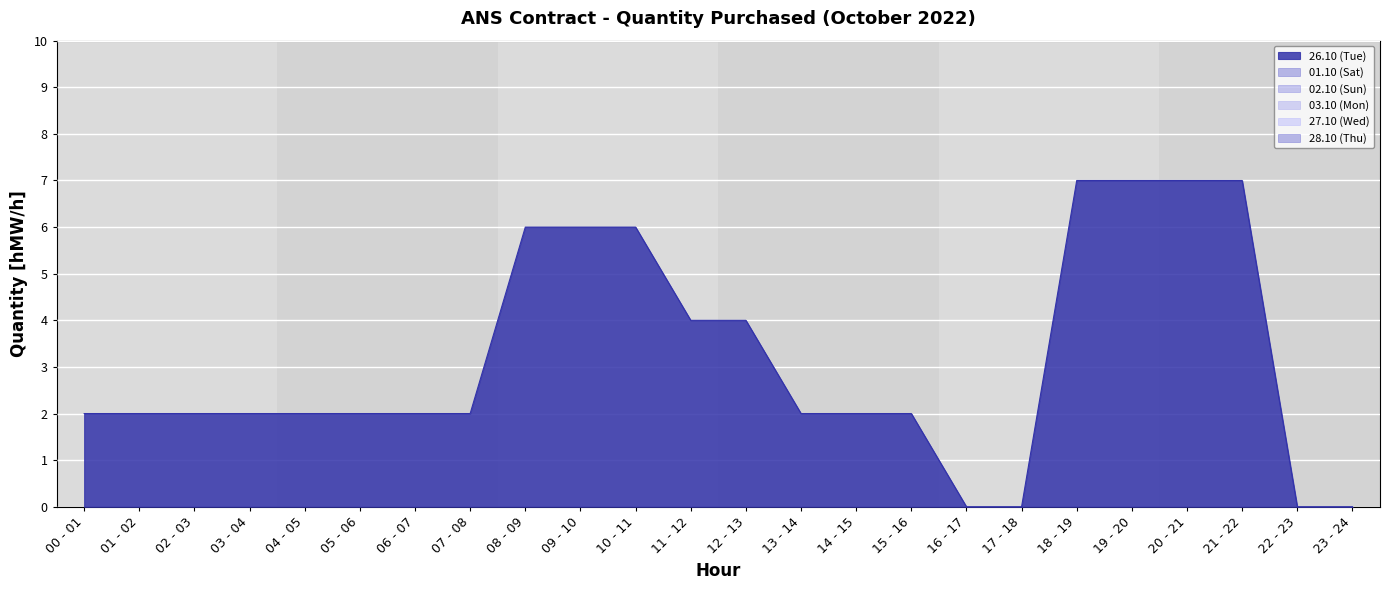

What is the greatest value displayed?

7